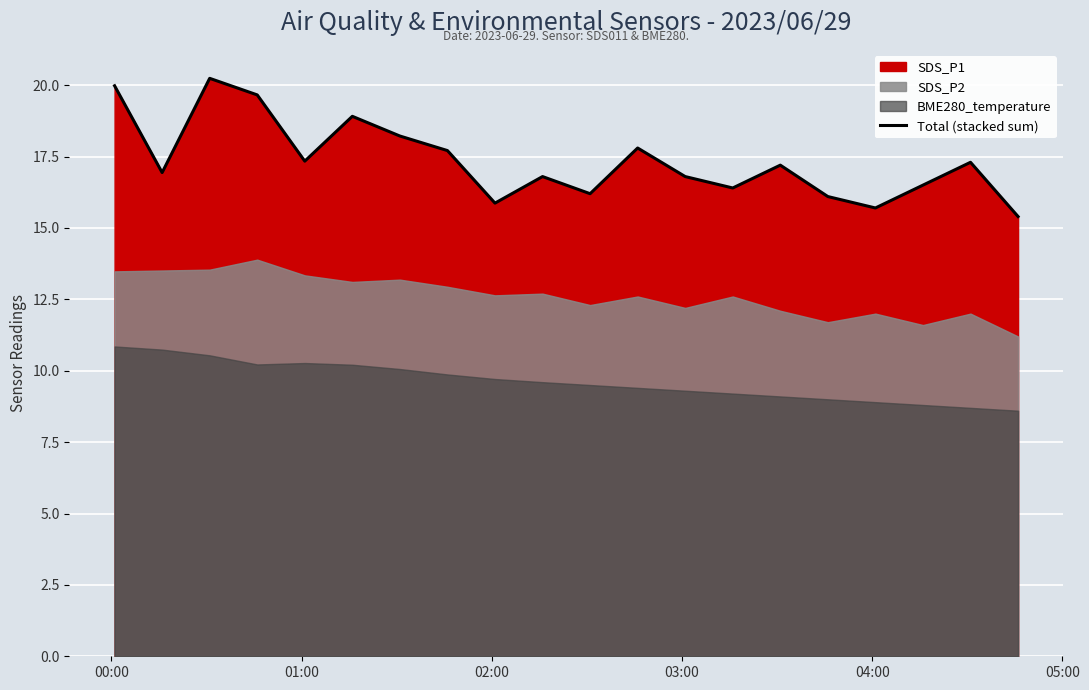

What is the maximum value for Total (stacked sum)?

20.2